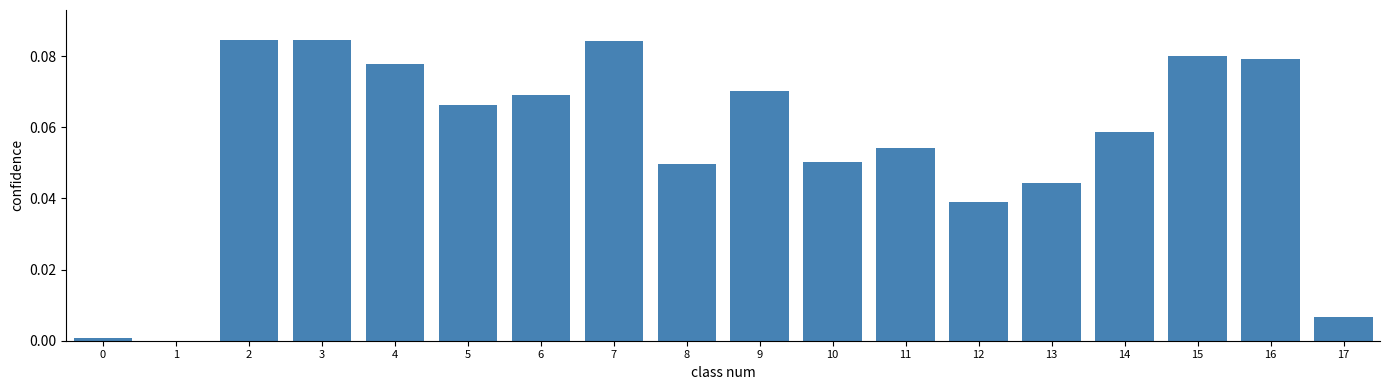

The chart shows a value of 0.0 at 17. True or false?

True